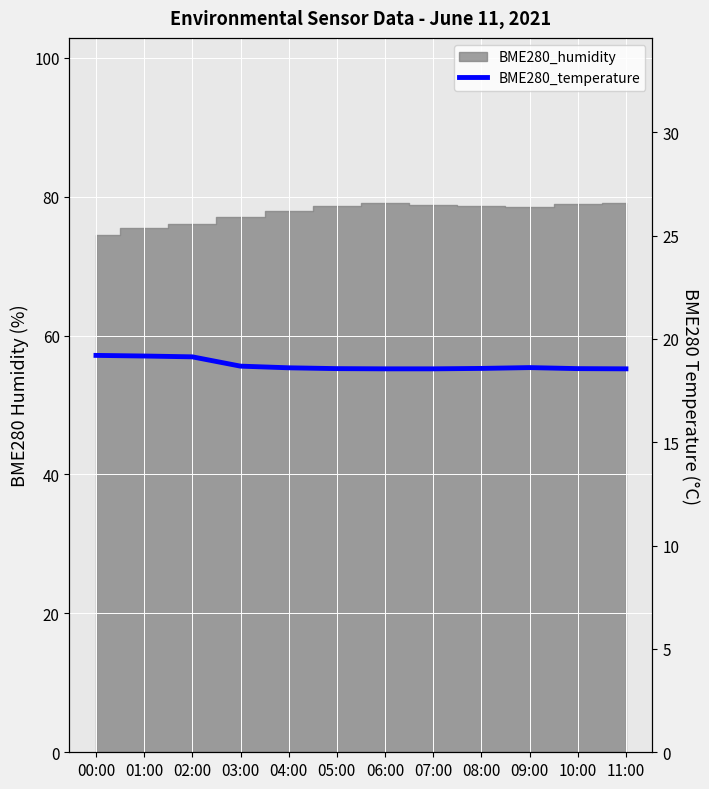

What is the average value?

18.7